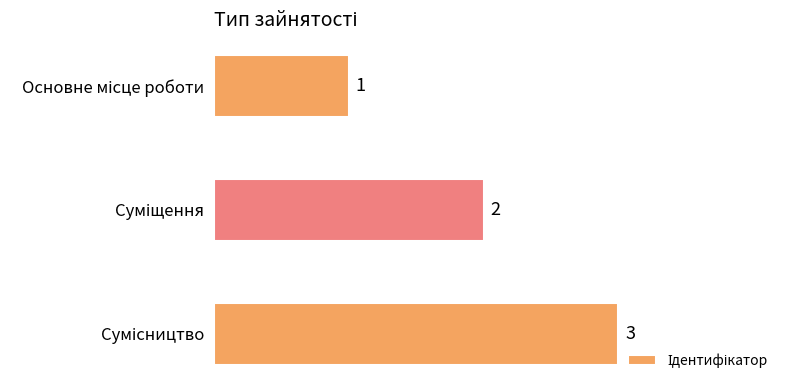

How many data points are less than 2?

1